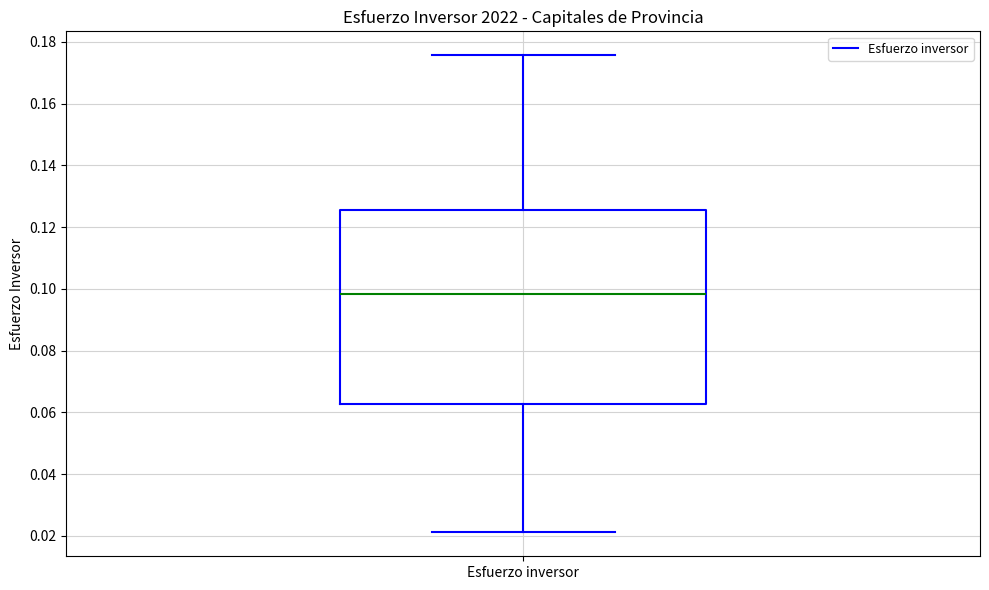

Transcribe this box plot: give where the median line is, the range the box spans, and where the two whiskers end, as read against the y-axis. The values are not printed on the chart, so give them approximately, as read against the axis.

median 0.098, box 0.062 to 0.126, whiskers 0.022 to 0.176